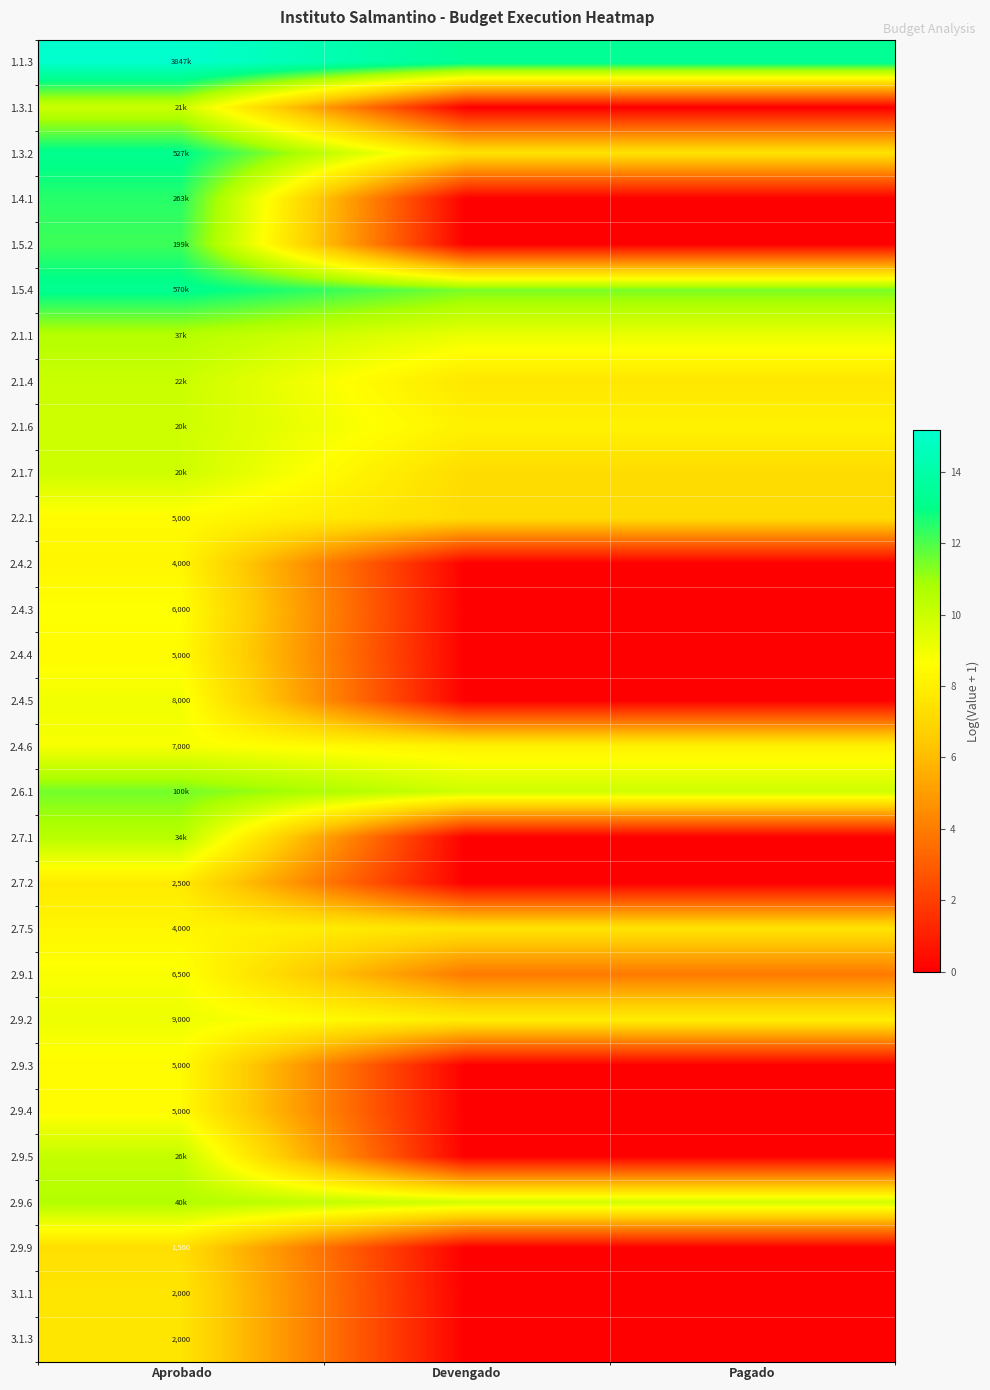

Is the value of 2.4.4 at Aprobado greater than the value of 2.9.1 at Aprobado?

No